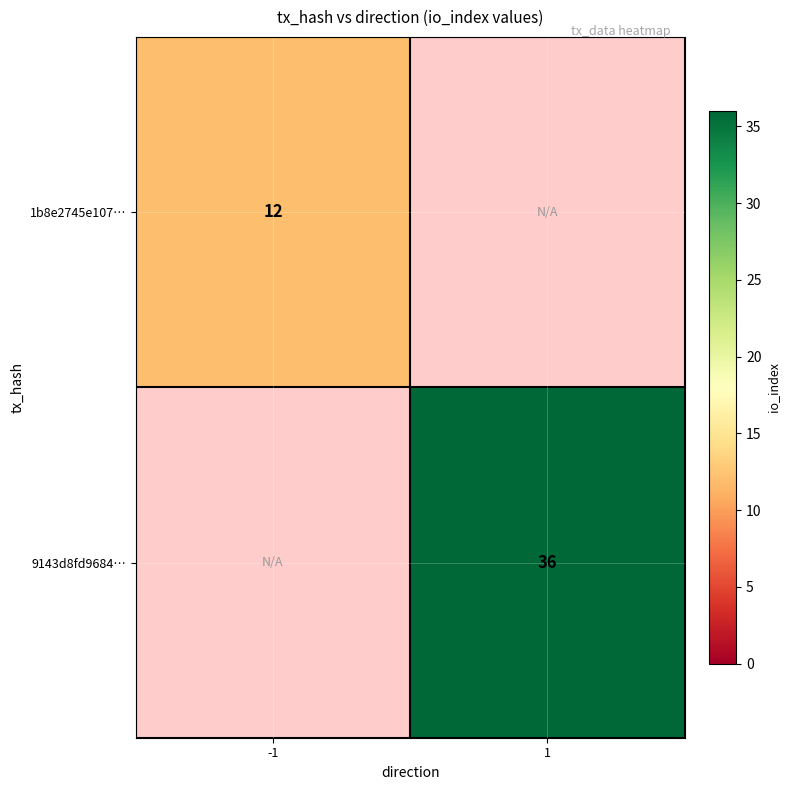

What is the minimum value shown in the chart?

12.0